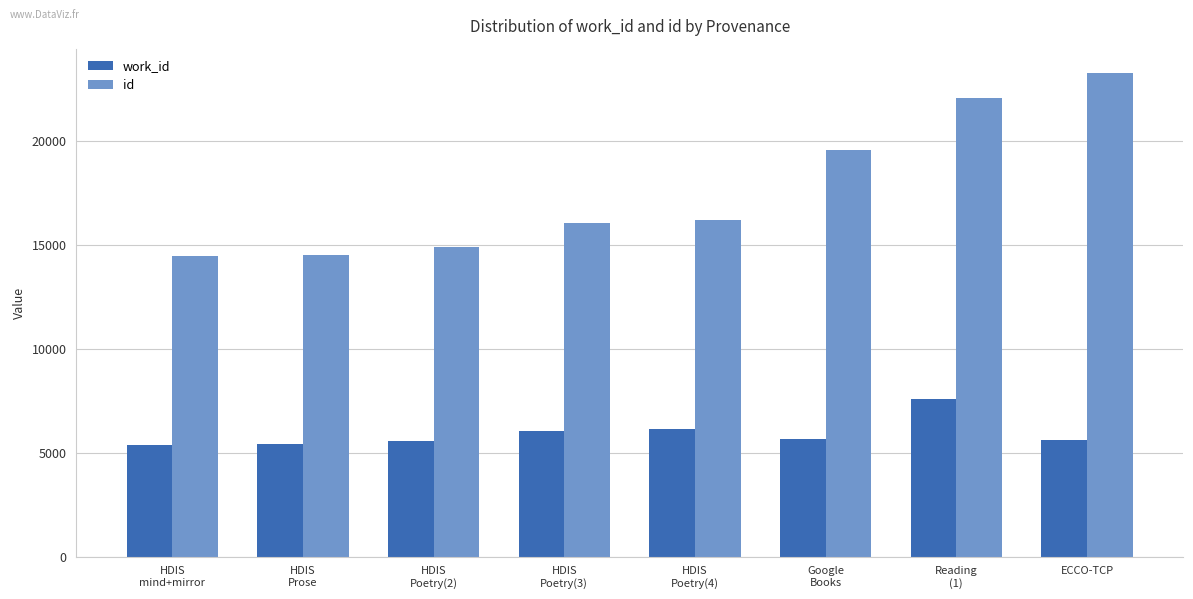

How many groups of bars are there?

8